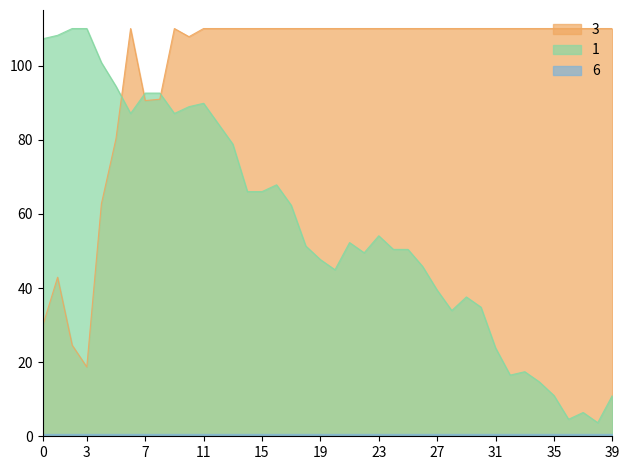

Count the number of categories in the chart.

40